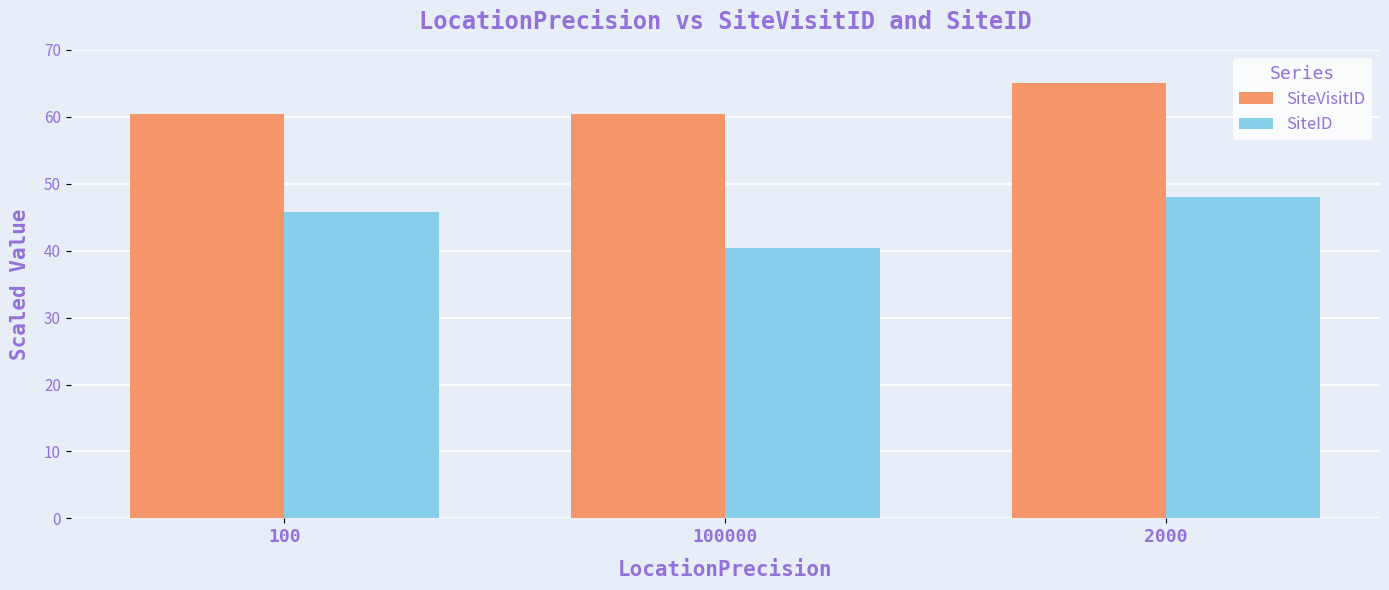

List the series in order of their overall mean, highest first.

SiteVisitID, SiteID